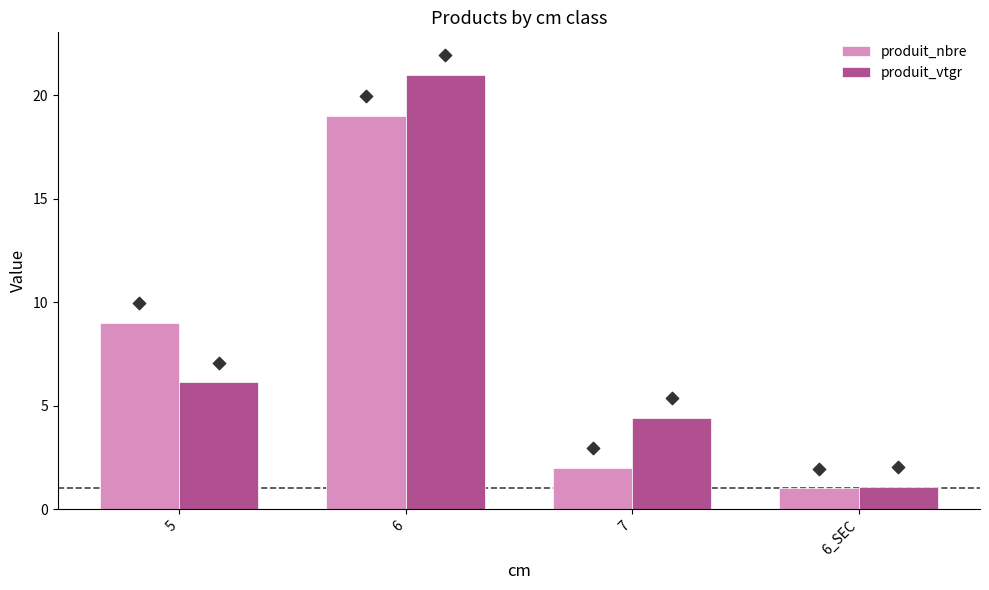

What are all the series names shown in the legend?

produit_nbre, produit_vtgr